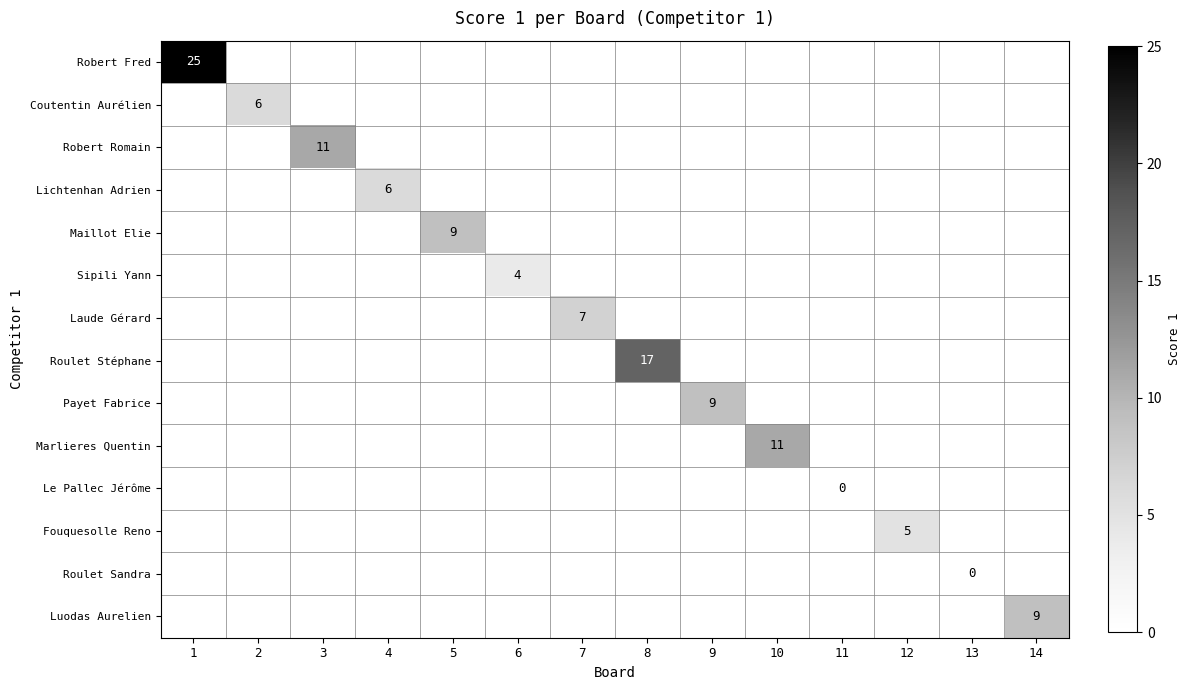

At 8, list the series in order from largest to smallest.

Robert Fred, Coutentin Aurélien, Robert Romain, Lichtenhan Adrien, Maillot Elie, Sipili Yann, Laude Gérard, Roulet Stéphane, Payet Fabrice, Marlieres Quentin, Le Pallec Jérôme, Fouquesolle Reno, Roulet Sandra, Luodas Aurelien